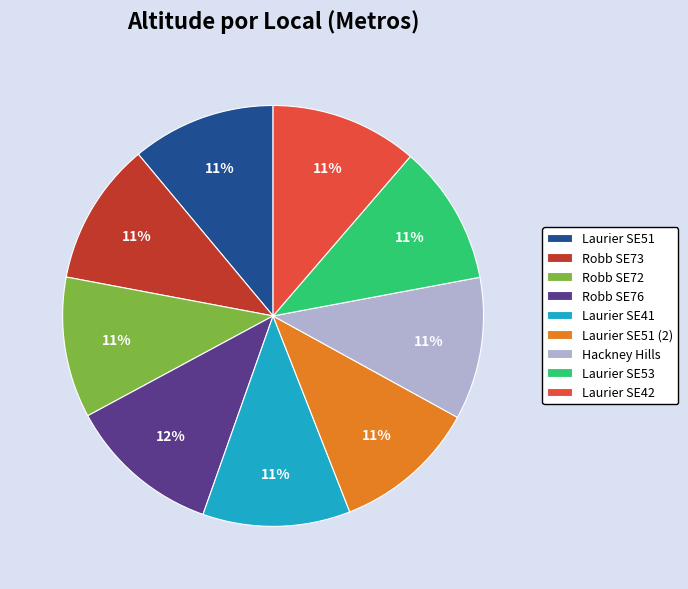

Is it true that Laurier SE51 (2) is 21% of the pie?

False